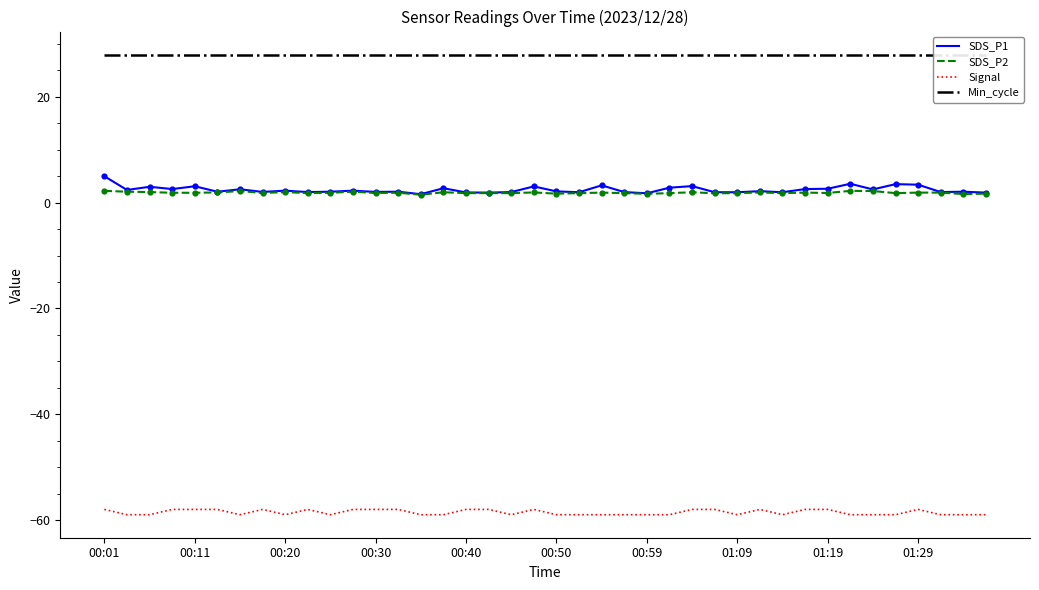

Which series has the largest total across all categories?

Min_cycle